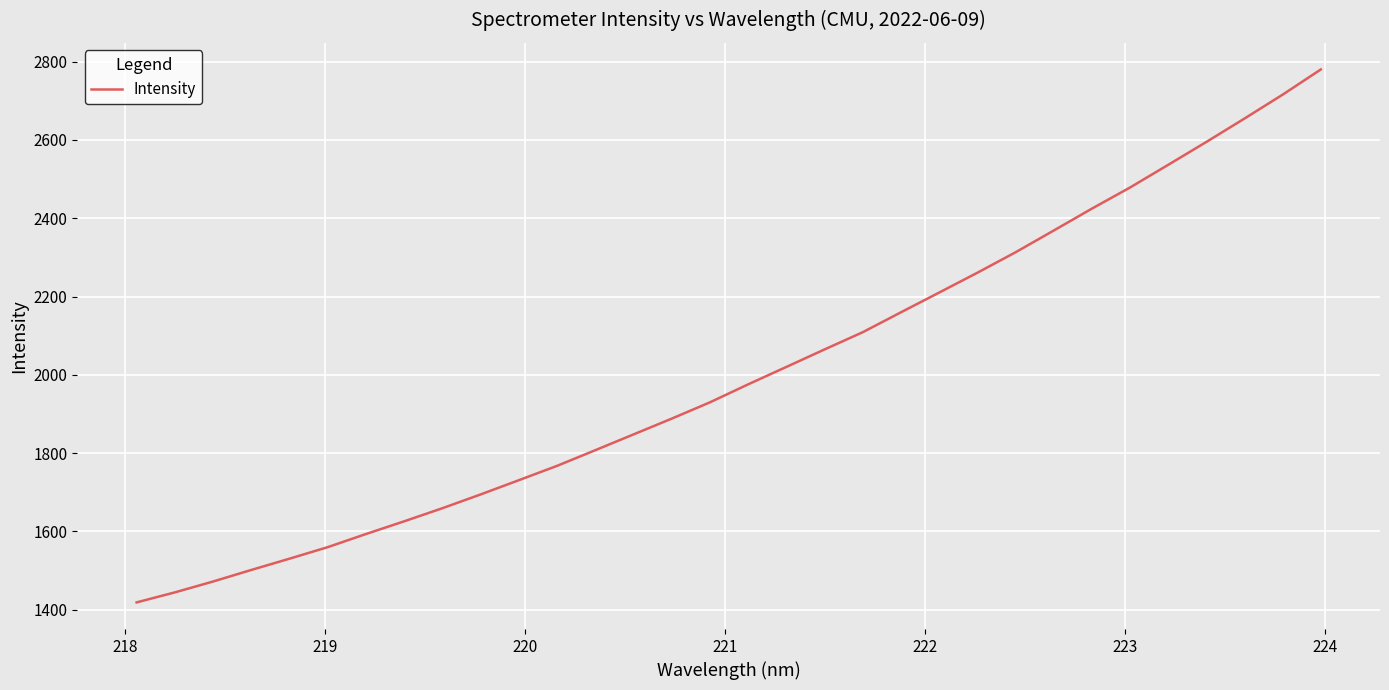

What is the minimum value shown in the chart?

1418.6